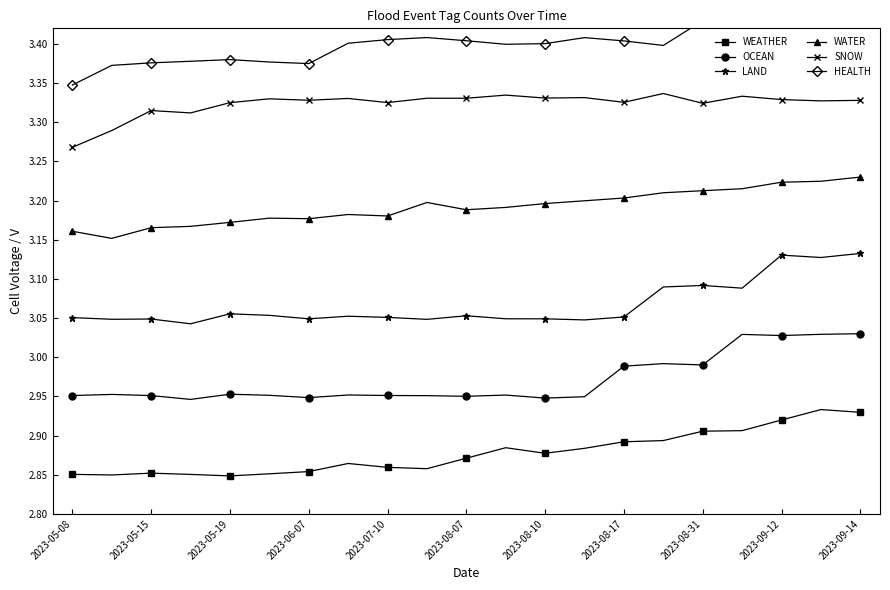

Reading right to left, what are all the values shown in this chart?

WEATHER: 2.9	2.9	2.9	2.9	2.9	2.9	2.9	2.9	2.9	2.9	2.9	2.9	2.9	2.9	2.9	2.9	2.8	2.9	2.9	2.8	2.9
OCEAN: 3.0	3.0	3.0	3.0	3.0	3.0	3.0	2.9	2.9	3.0	3.0	3.0	3.0	3.0	2.9	3.0	3.0	2.9	3.0	3.0	3.0
LAND: 3.1	3.1	3.1	3.1	3.1	3.1	3.1	3.0	3.0	3.0	3.1	3.0	3.1	3.1	3.0	3.1	3.1	3.0	3.0	3.0	3.1
WATER: 3.2	3.2	3.2	3.2	3.2	3.2	3.2	3.2	3.2	3.2	3.2	3.2	3.2	3.2	3.2	3.2	3.2	3.2	3.2	3.2	3.2
SNOW: 3.3	3.3	3.3	3.3	3.3	3.3	3.3	3.3	3.3	3.3	3.3	3.3	3.3	3.3	3.3	3.3	3.3	3.3	3.3	3.3	3.3
HEALTH: 3.4	3.4	3.4	3.4	3.4	3.4	3.4	3.4	3.4	3.4	3.4	3.4	3.4	3.4	3.4	3.4	3.4	3.4	3.4	3.4	3.3